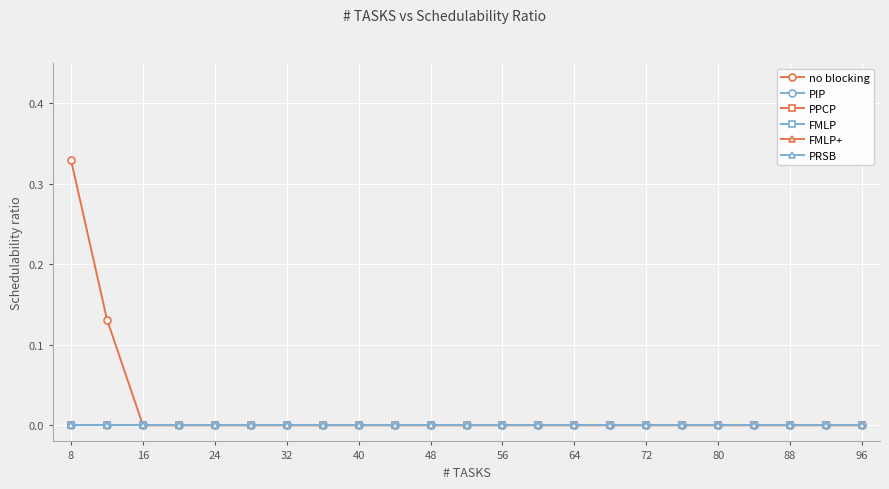

At how many categories does at least one series exceed 0?

2